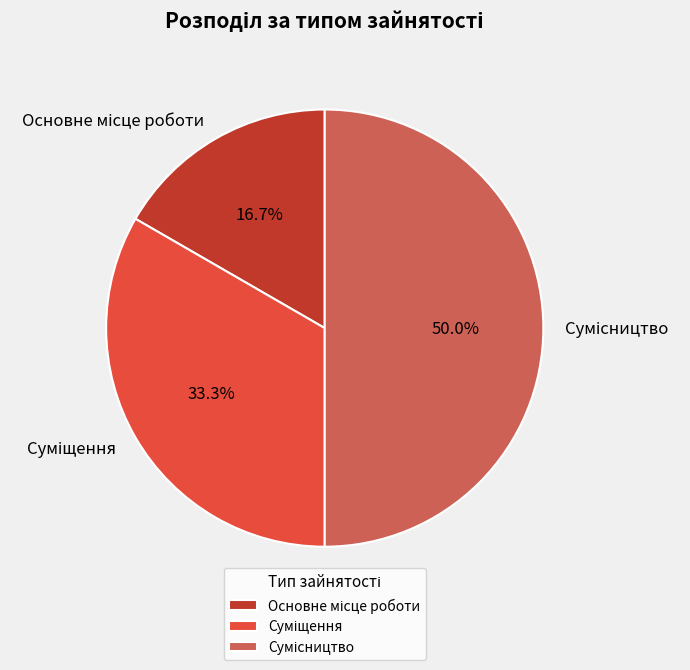

Is there any slice that represents more than half of the pie?

No